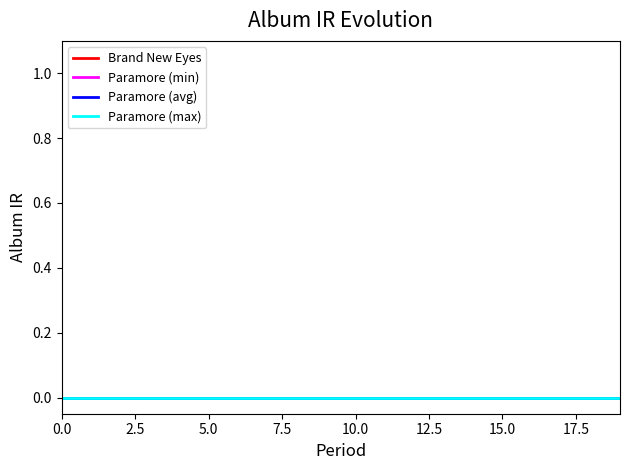

True or false: period_values and Brand New Eyes intersect in this chart.

False